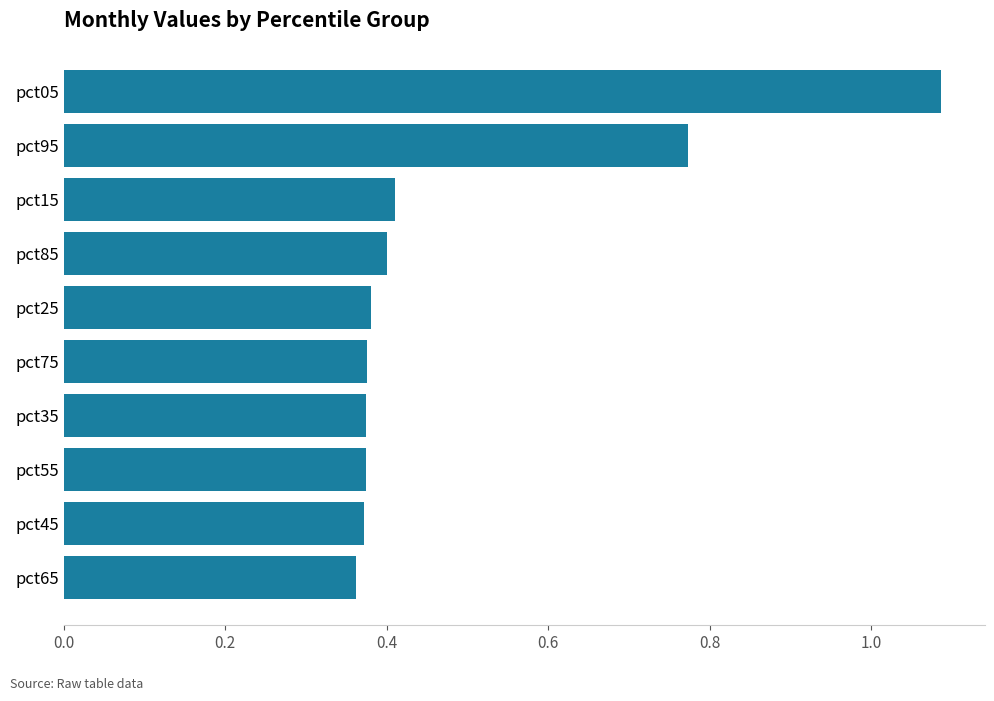

The value at pct25 is 0.4. True or false?

True